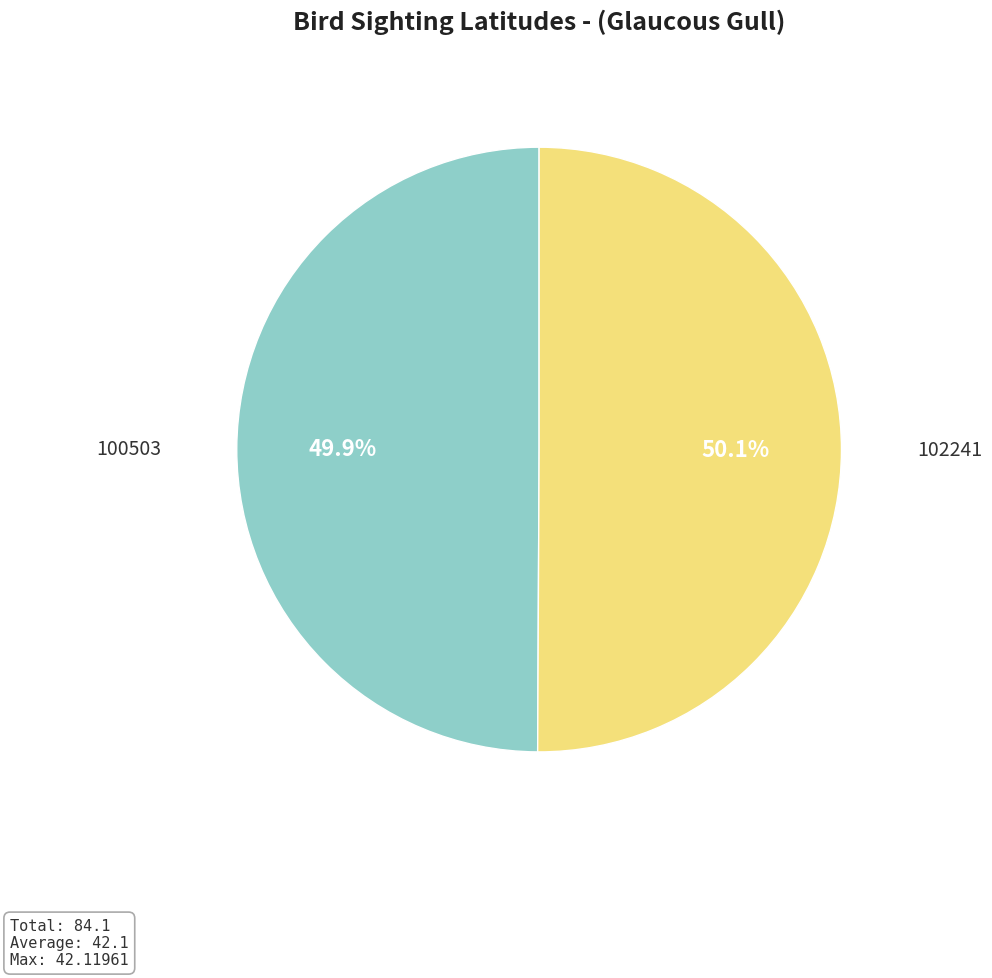

Is there any slice that represents more than half of the pie?

Yes